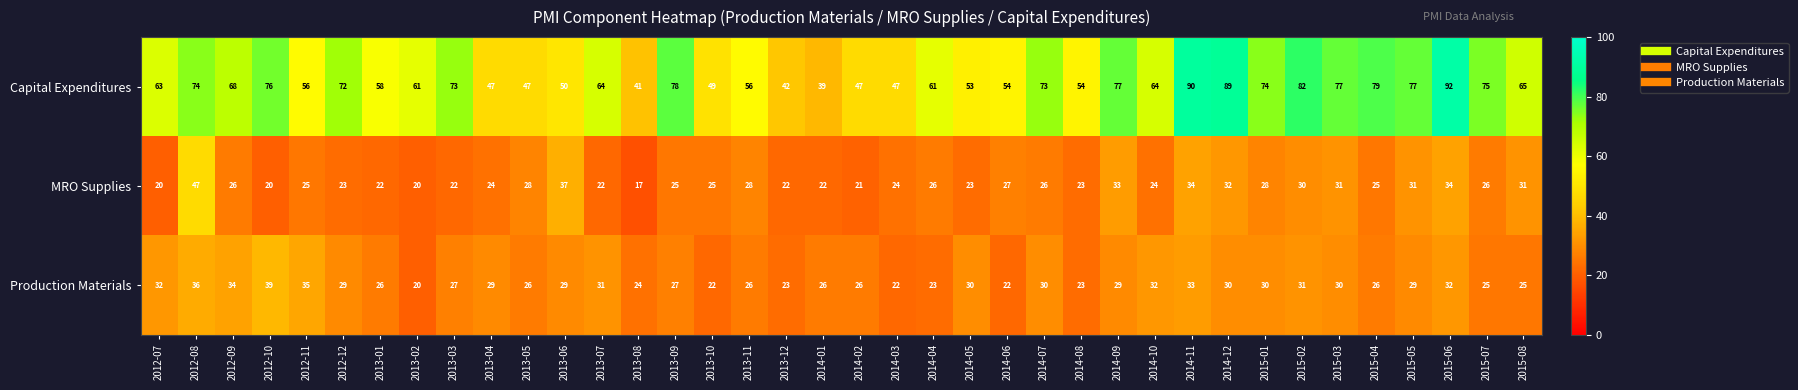

Rank the series at 2013-12 from lowest to highest value.

MRO Supplies, Production Materials, Capital Expenditures